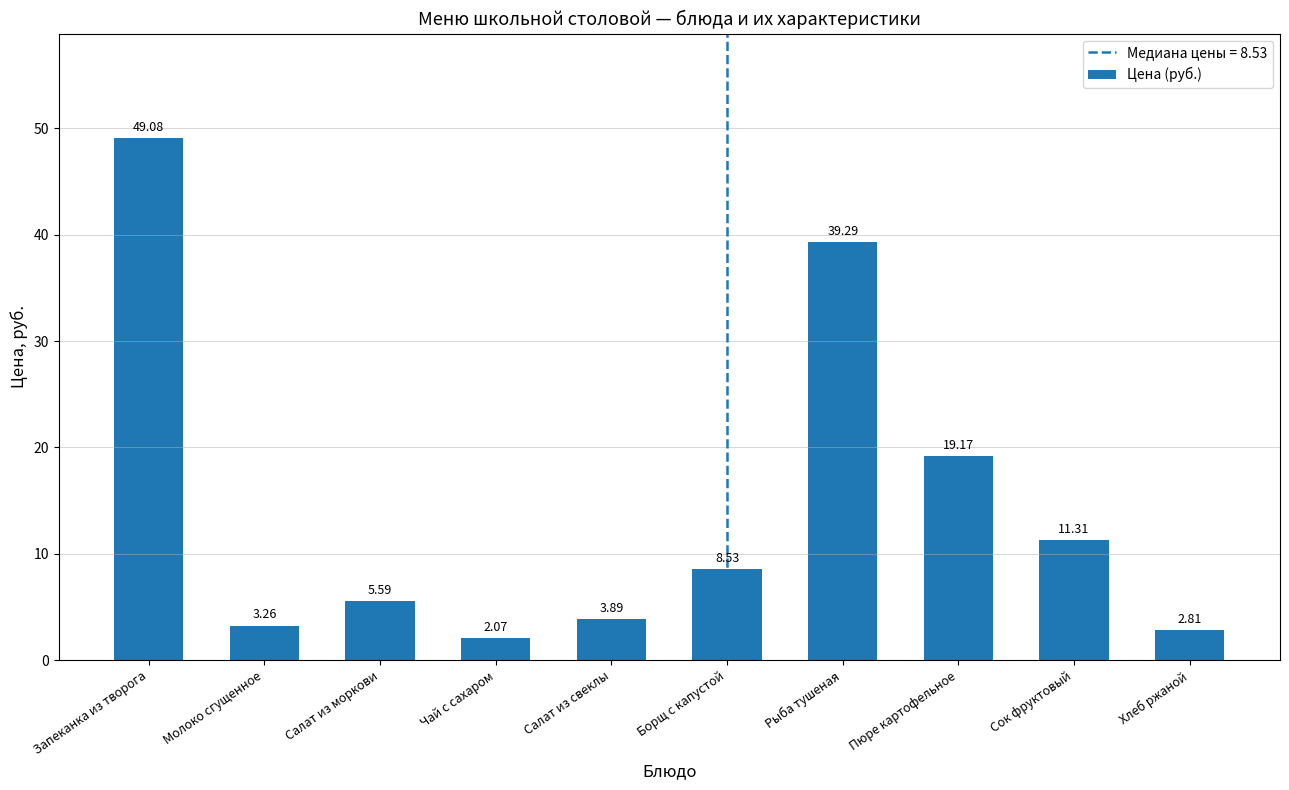

What is the change in value from Запеканка из творога to Салат из моркови?

-43.5